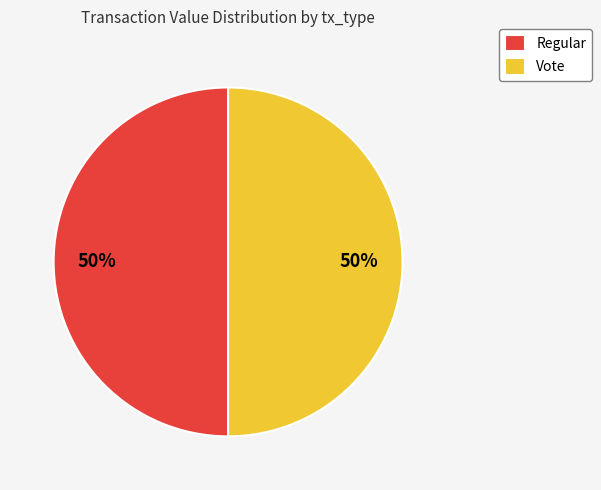

Is the sum of Vote and Regular greater than half?

Yes